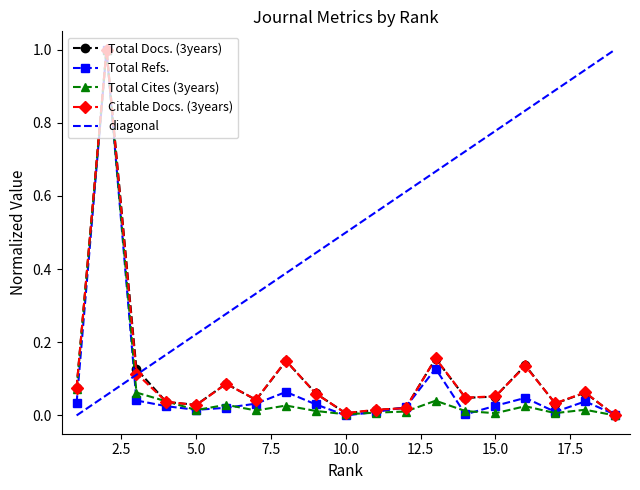

Reading left to right, list all the values displayed in this chart.

Total Docs. (3years): 0.1	1.0	0.1	0.0	0.0	0.1	0.0	0.1	0.1	0.0	0.0	0.0	0.2	0.0	0.1	0.1	0.0	0.1	0.0
Total Refs.: 0.0	1.0	0.0	0.0	0.0	0.0	0.0	0.1	0.0	0.0	0.0	0.0	0.1	0.0	0.0	0.0	0.0	0.0	0.0
Total Cites (3years): 0.1	1.0	0.1	0.0	0.0	0.0	0.0	0.0	0.0	0.0	0.0	0.0	0.0	0.0	0.0	0.0	0.0	0.0	0.0
Citable Docs. (3years): 0.1	1.0	0.1	0.0	0.0	0.1	0.0	0.1	0.1	0.0	0.0	0.0	0.2	0.0	0.1	0.1	0.0	0.1	0.0